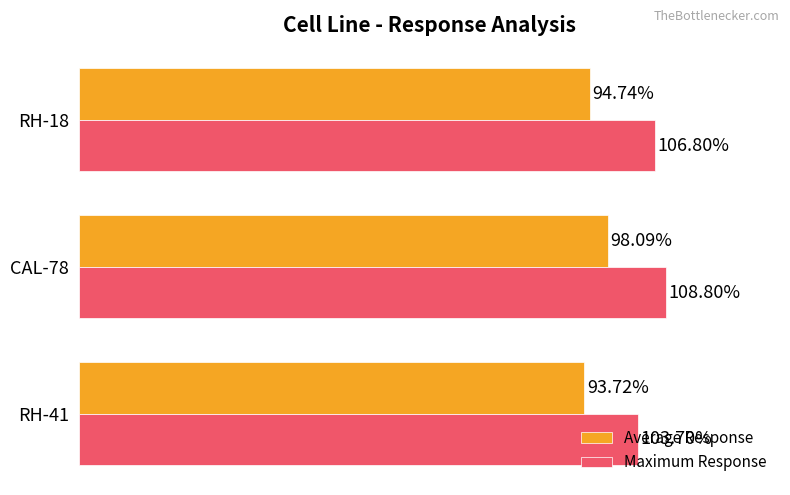

Between RH-41 and RH-18, which series saw the biggest shift?

Maximum Response